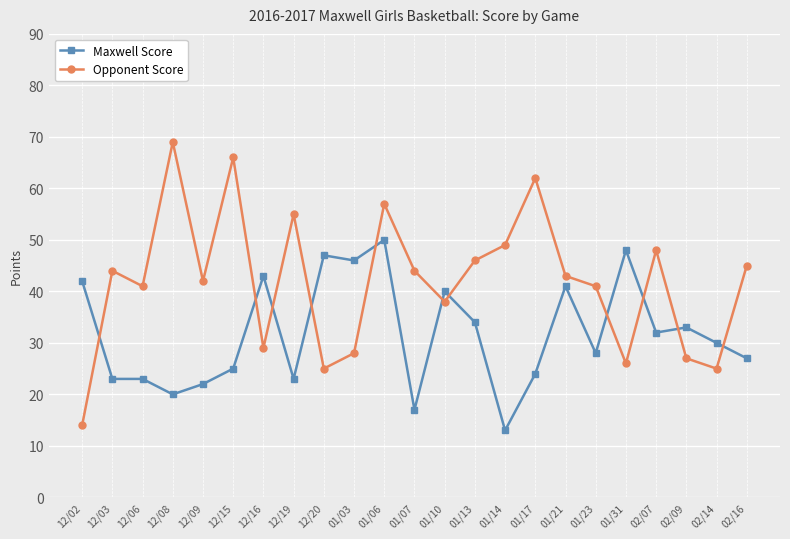

What is the difference between the highest and lowest values at 12/16?

14